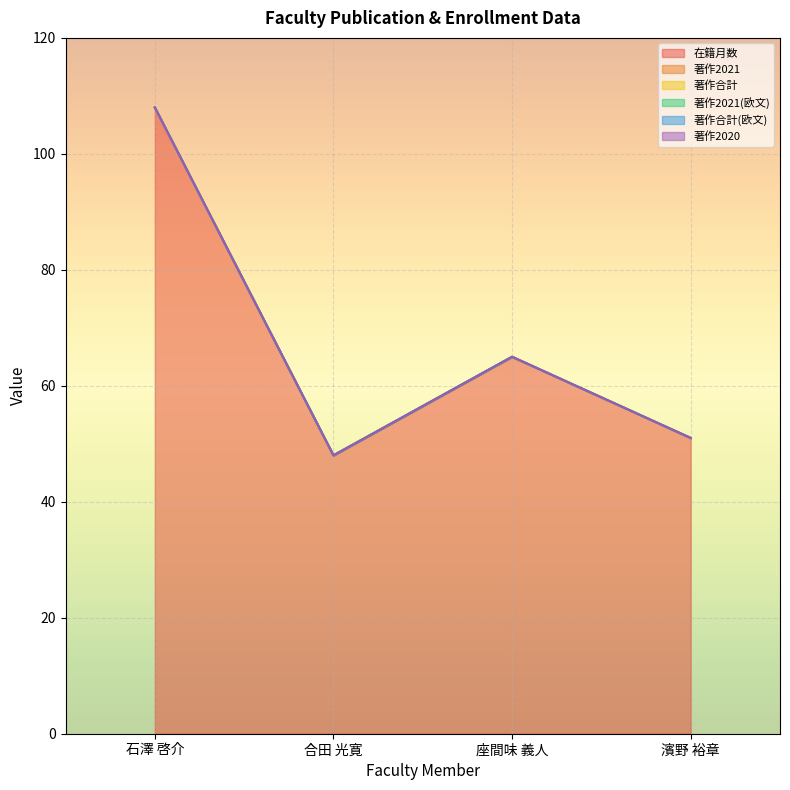

Rank the series at 濱野 裕章 from lowest to highest value.

著作2021, 著作合計, 著作2021(欧文), 著作合計(欧文), 著作2020, 在籍月数